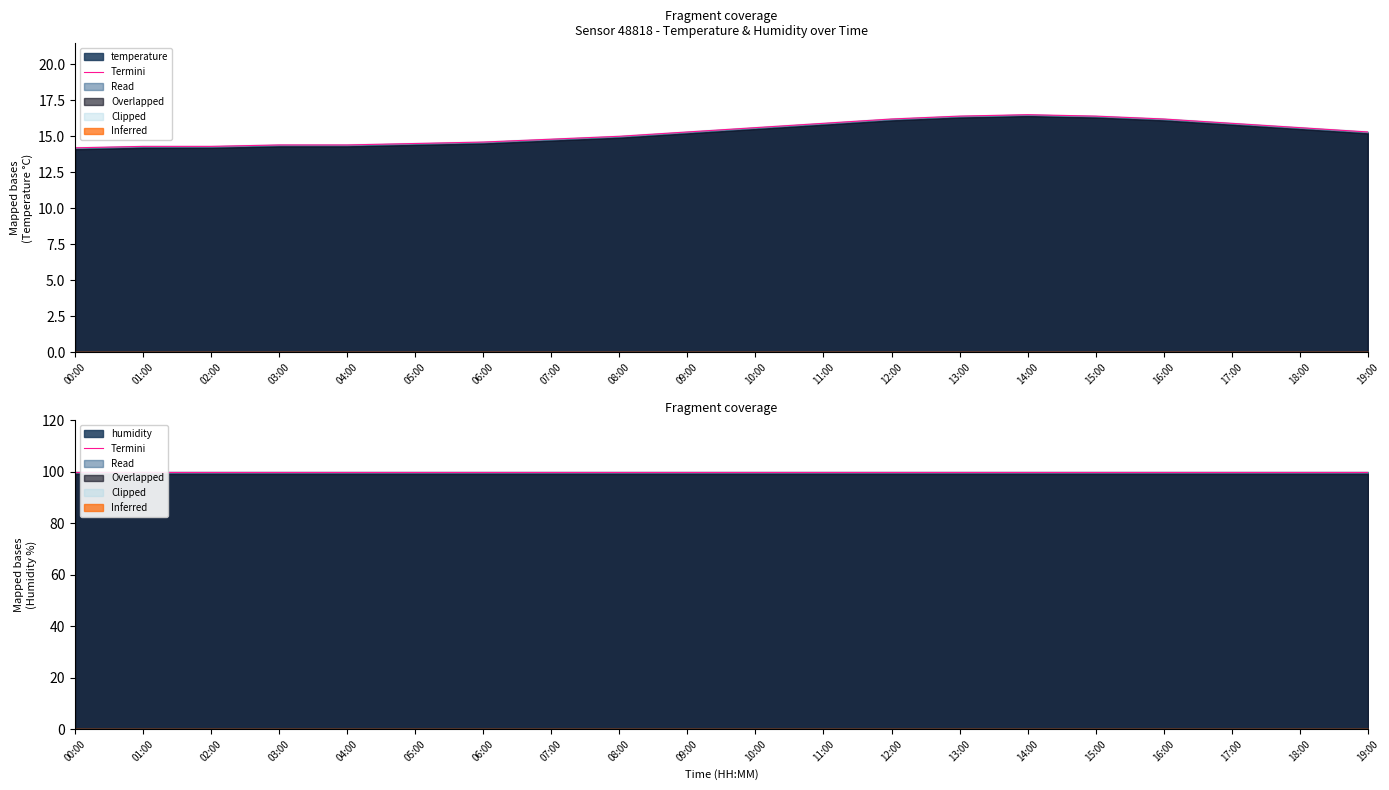

List the labels in order of value, smallest first.

00:00, 01:00, 02:00, 03:00, 04:00, 05:00, 06:00, 07:00, 08:00, 09:00, 19:00, 10:00, 18:00, 11:00, 17:00, 12:00, 16:00, 13:00, 15:00, 14:00